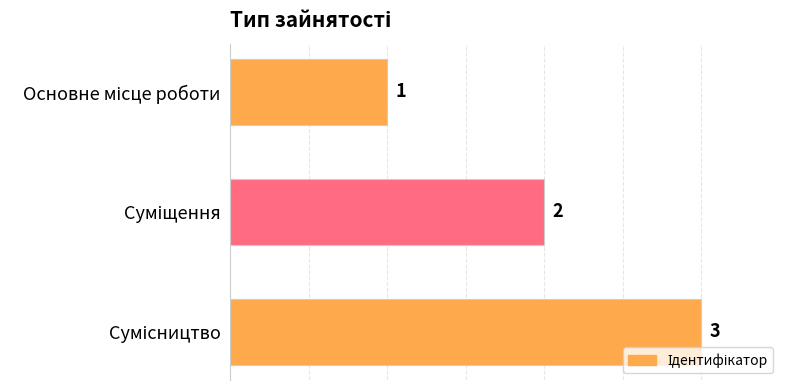

How many values are between 1 and 3?

3